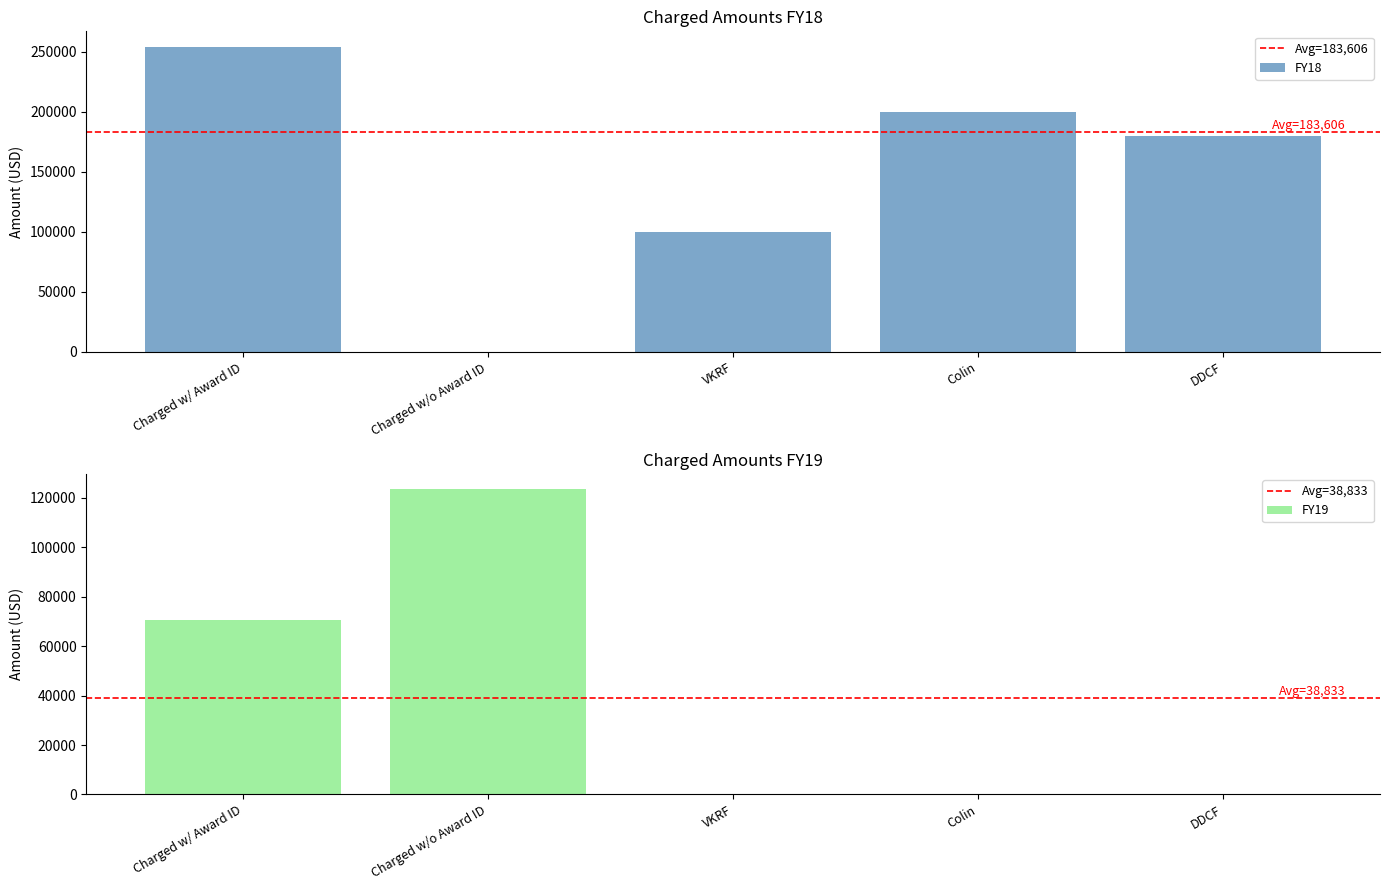

Is it true that FY19 equals 46641.6 at VKRF?

False